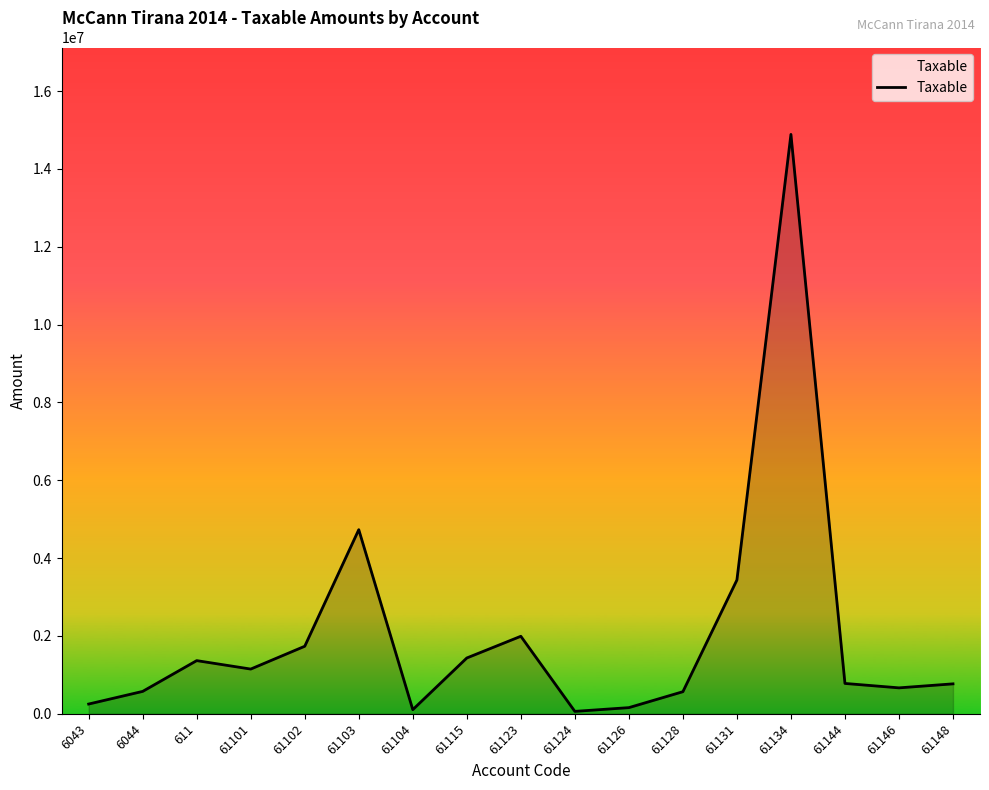

At which category does the chart reach its peak across all series?

61134